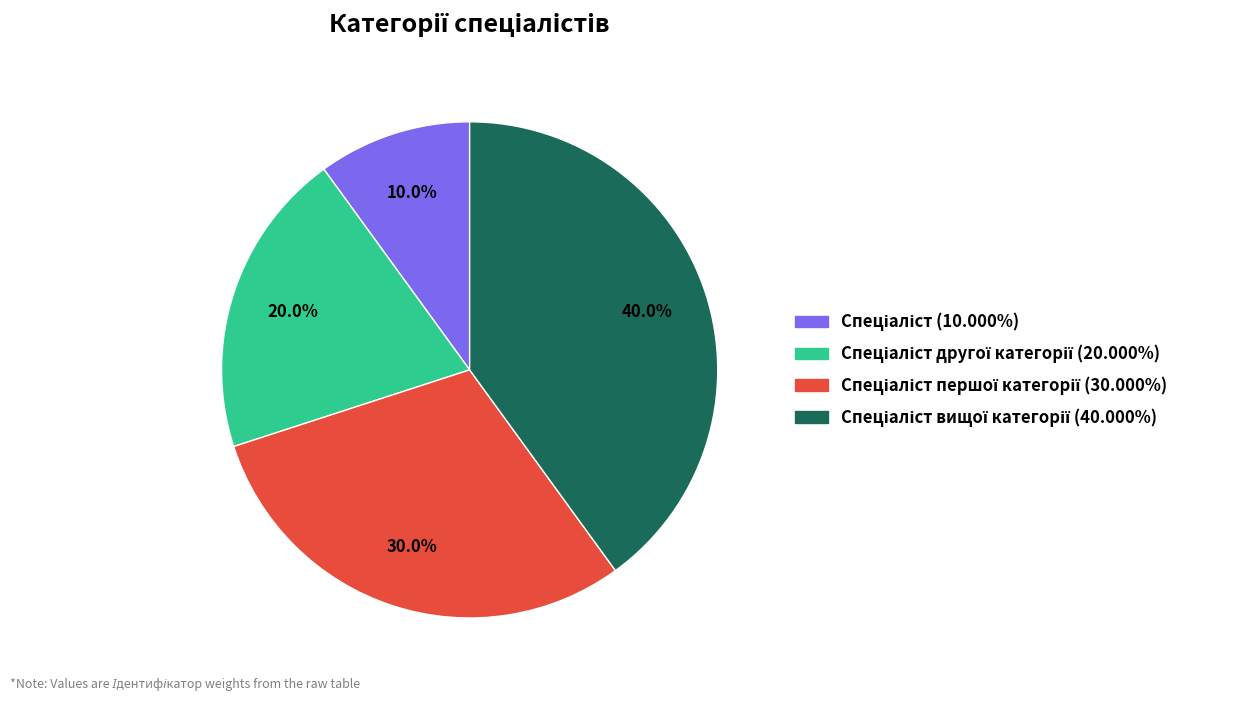

Does any single category account for the majority?

No